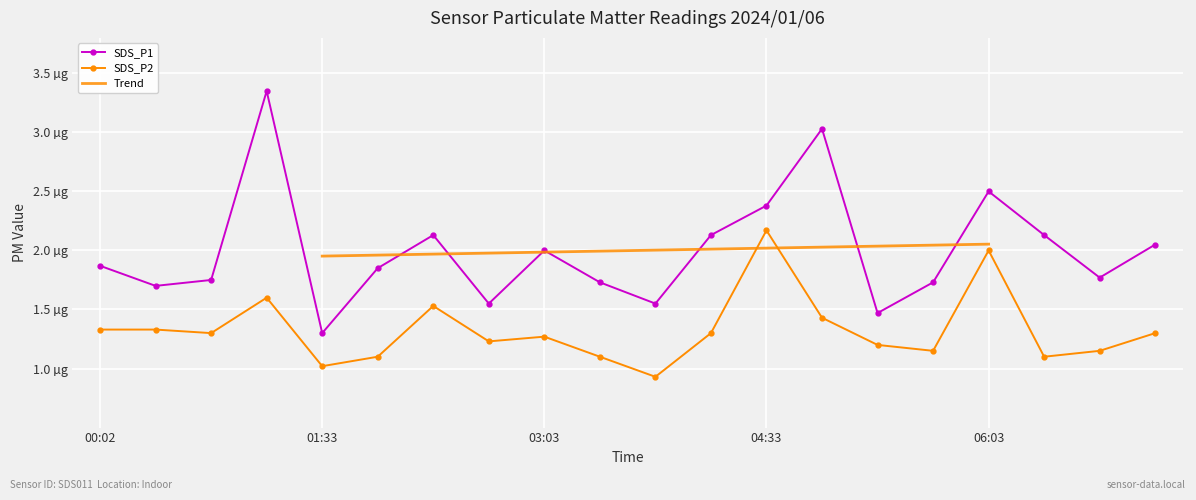

True or false: SDS_P1 has a value of 2.4 at 03:25.

False